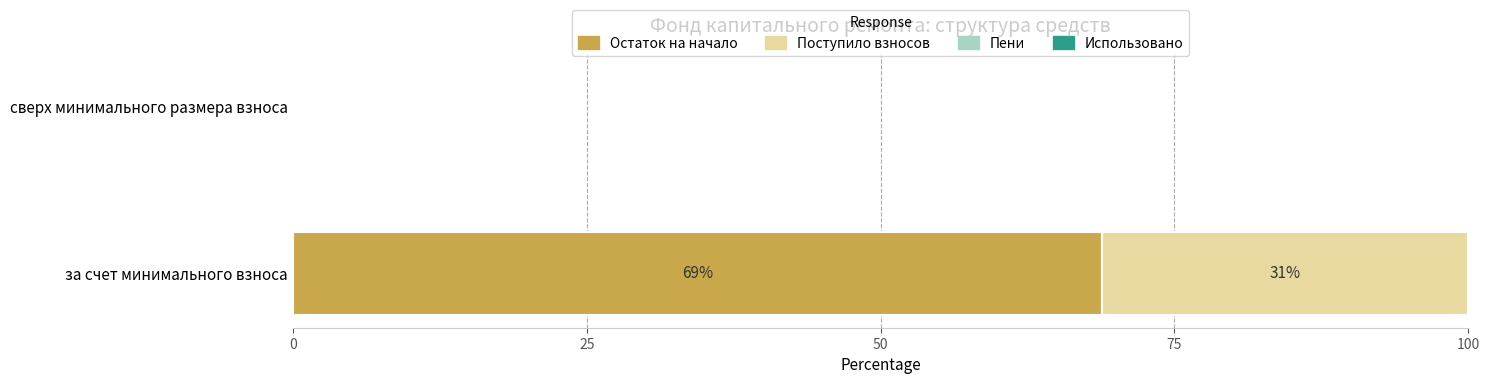

What is the maximum value for Остаток на начало?

68.9